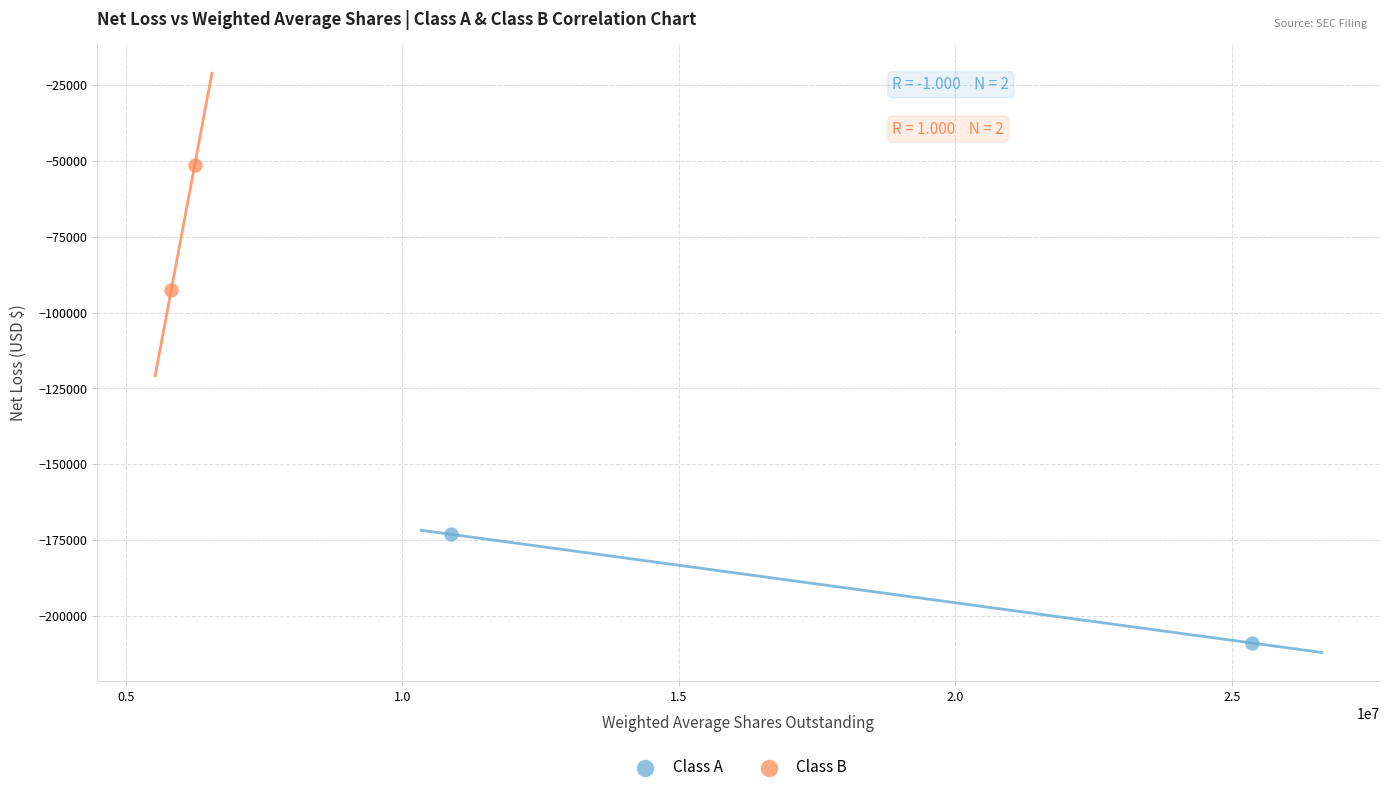

Which series reaches the maximum Y coordinate?

Class B